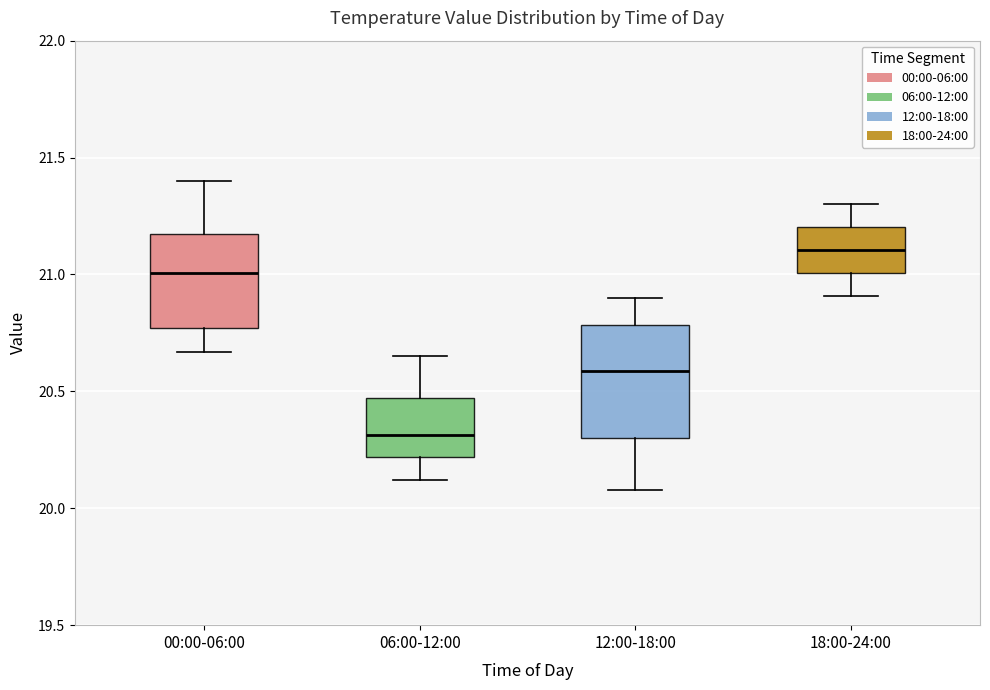

Which box's median line is the highest?

18:00-24:00